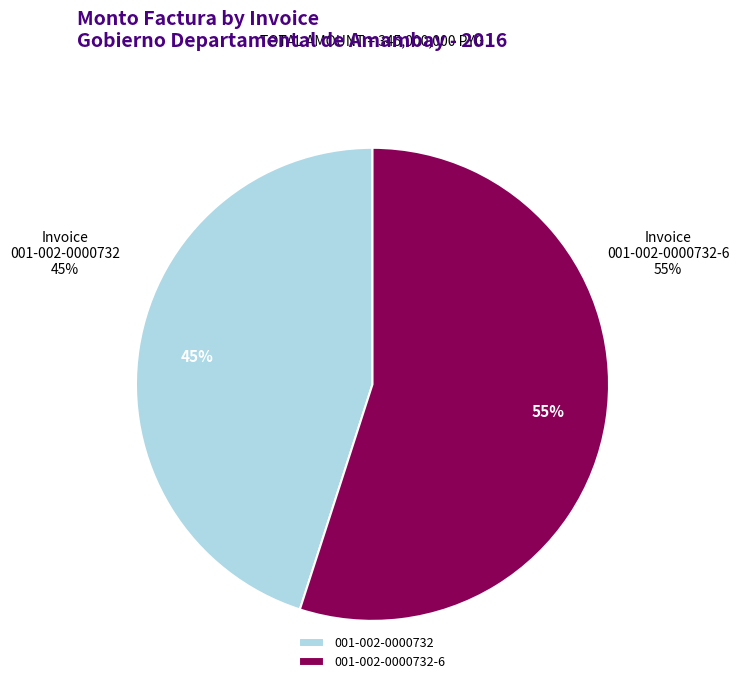

Between 001-002-0000732-6 and 001-002-0000732, which is larger?

001-002-0000732-6